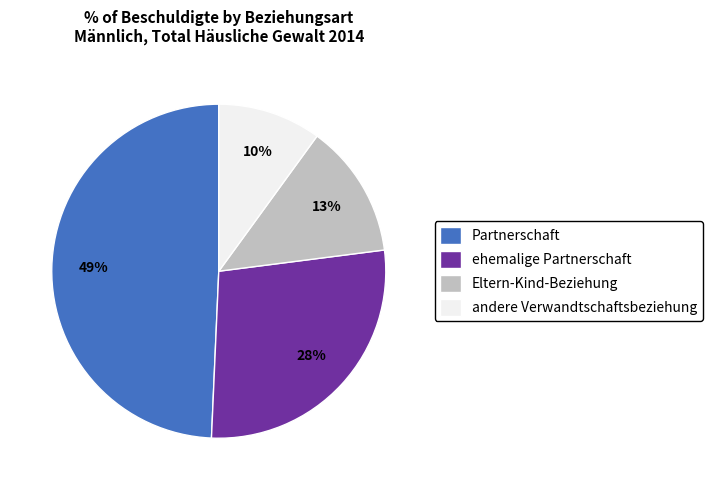

What is the largest slice in the pie chart?

Partnerschaft